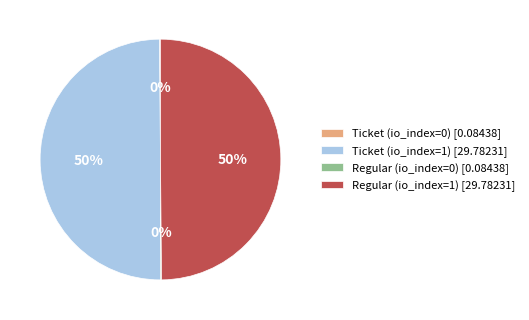

Is it true that Ticket (io_index=1) [29.78231] is 50% of the pie?

True